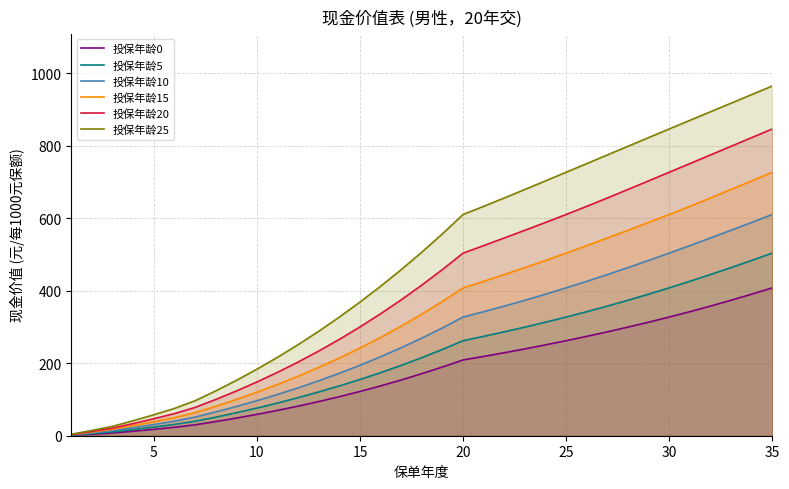

What are all the series names shown in the legend?

投保年龄0, 投保年龄5, 投保年龄10, 投保年龄15, 投保年龄20, 投保年龄25